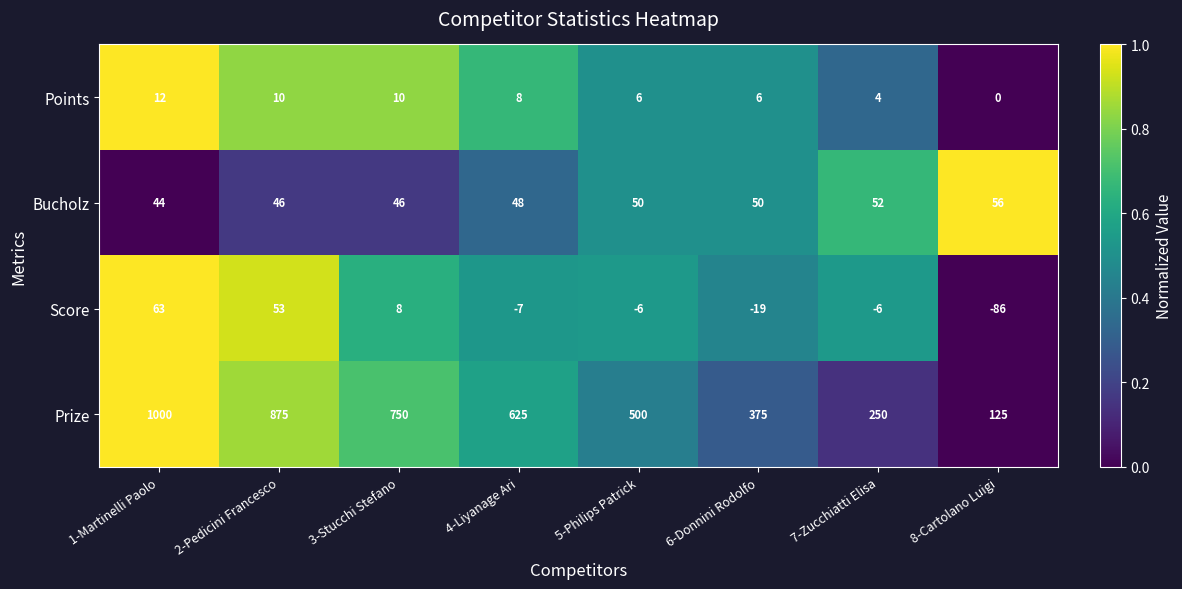

Which series changed the most between 2-Pedicini Francesco and 6-Donnini Rodolfo?

Prize